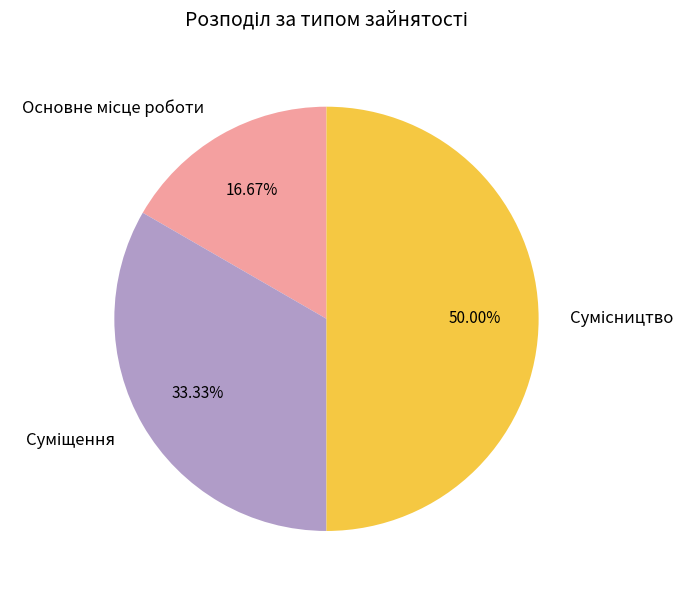

Which category has the biggest portion of the pie?

Сумісництво